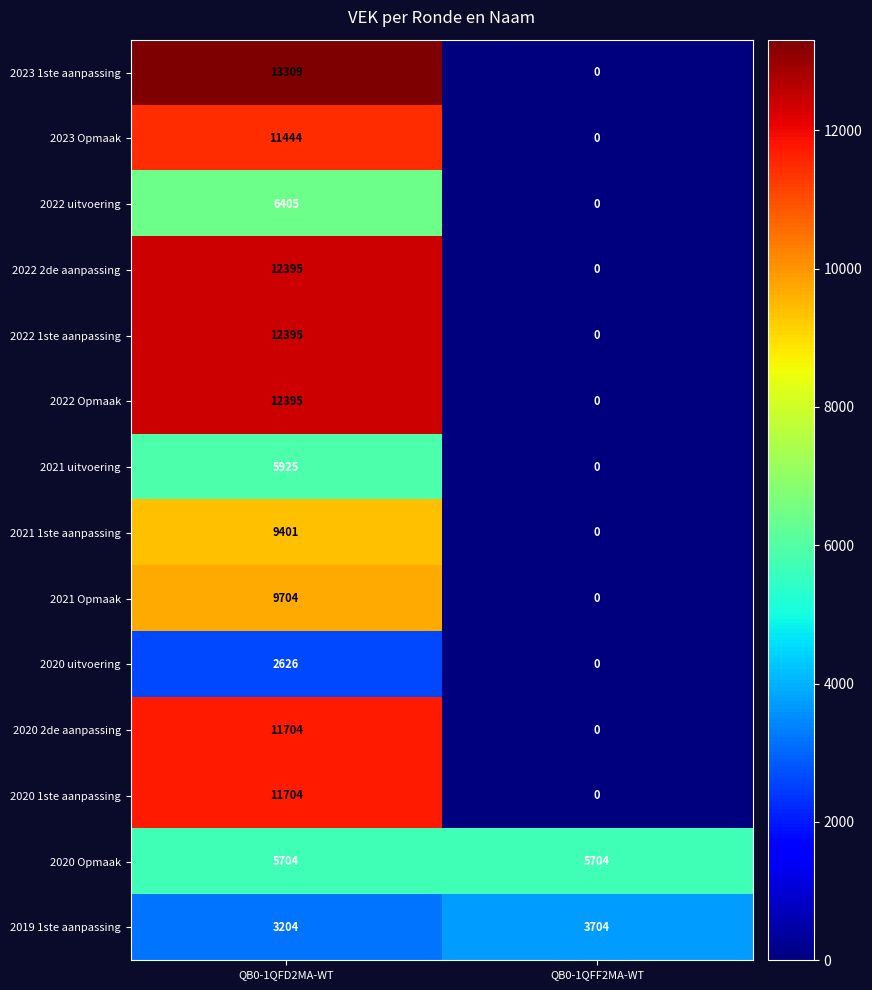

Where is 2023 1ste aanpassing nearest to the value 6654?

QB0-1QFF2MA-WT